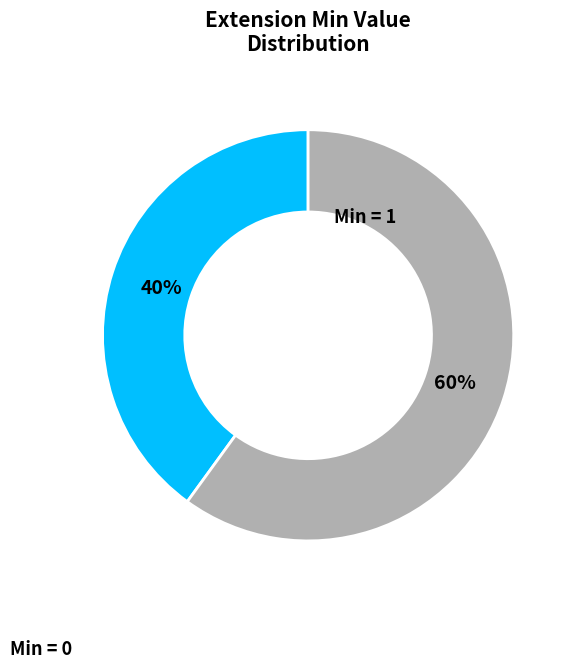

Is there any slice that represents more than half of the pie?

Yes